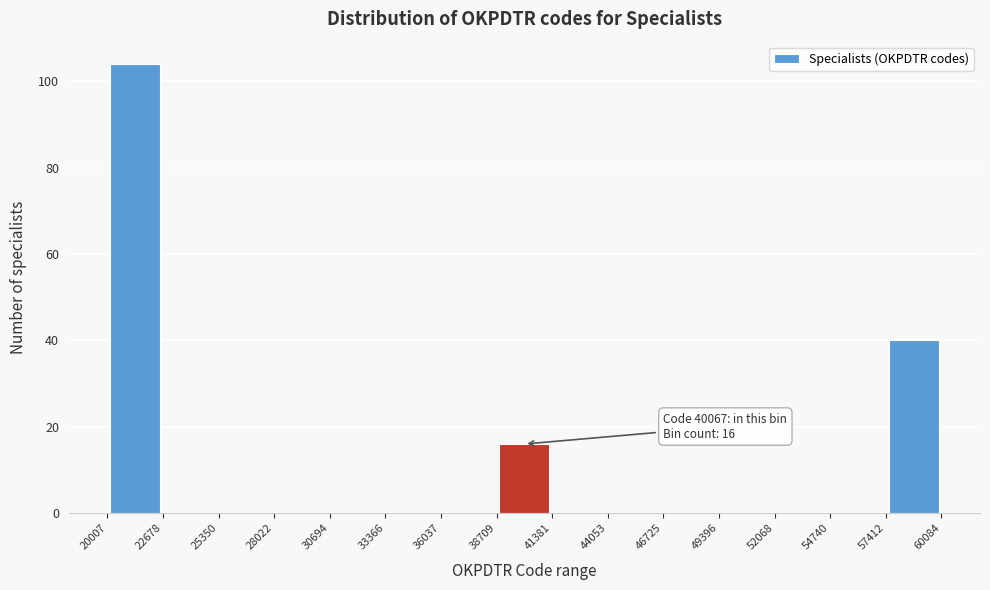

Which range on the x-axis has the tallest bar?

20007 to 22678